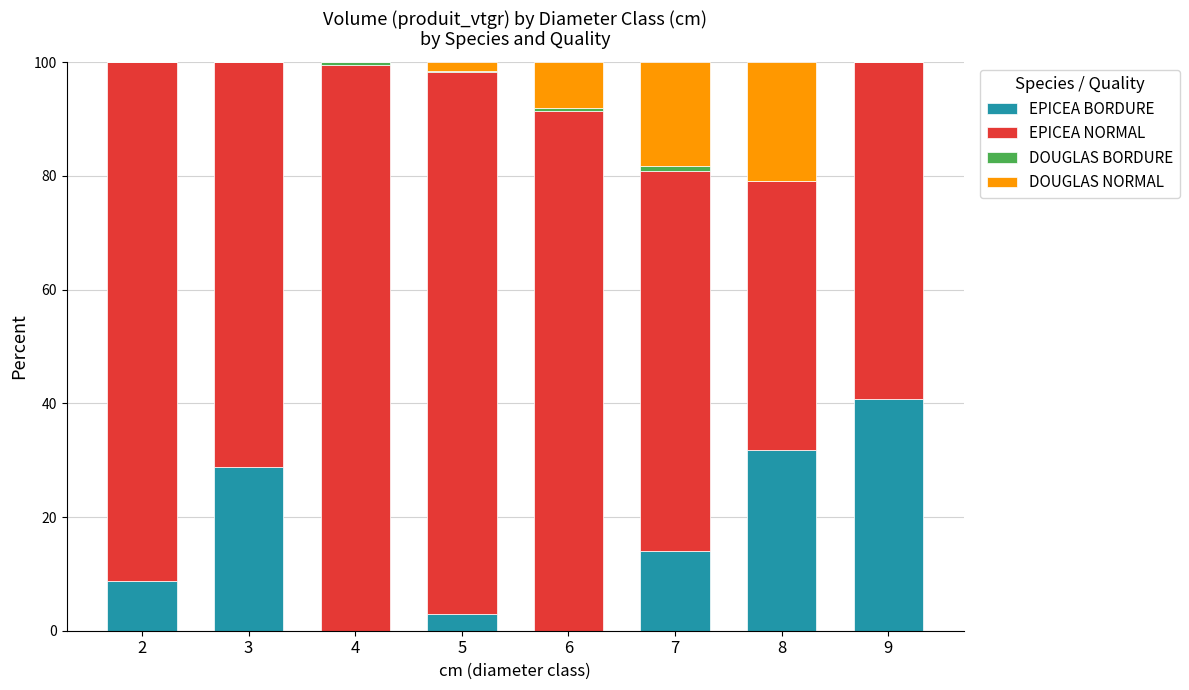

What is the total value across all series at 2?

100.0